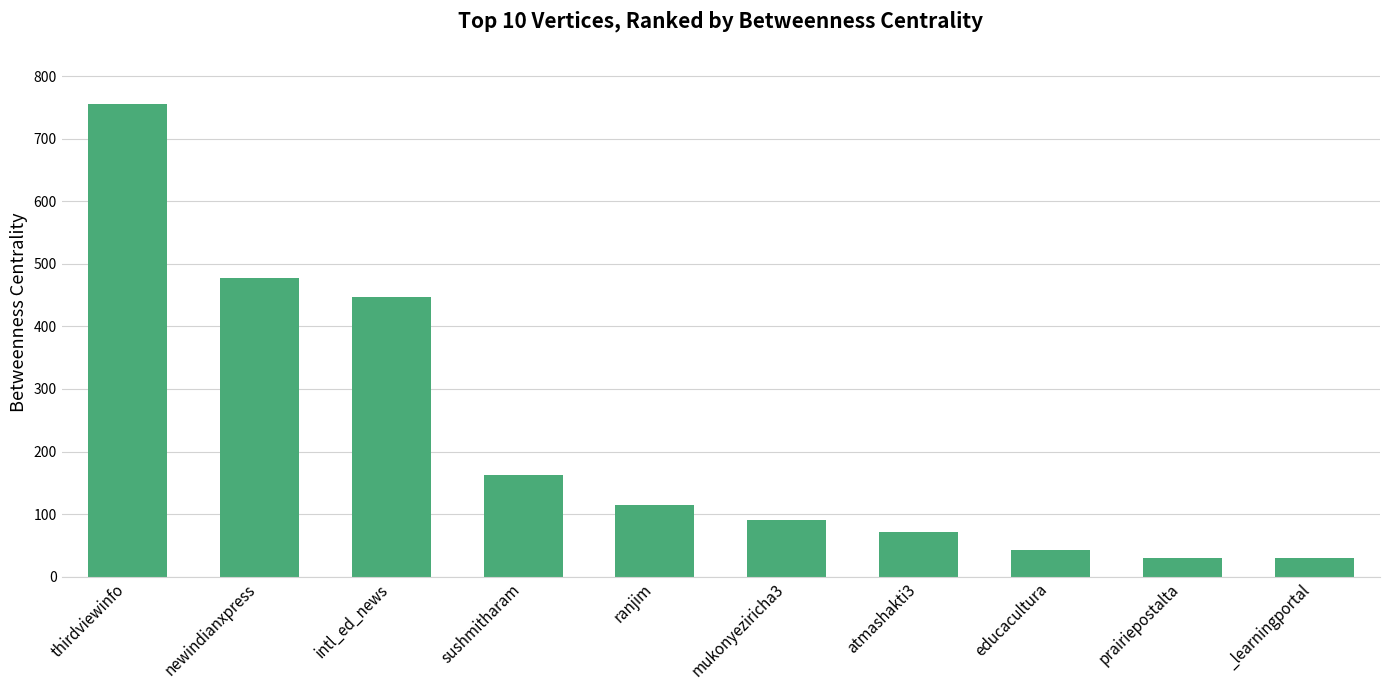

How many data points are less than 114?

5